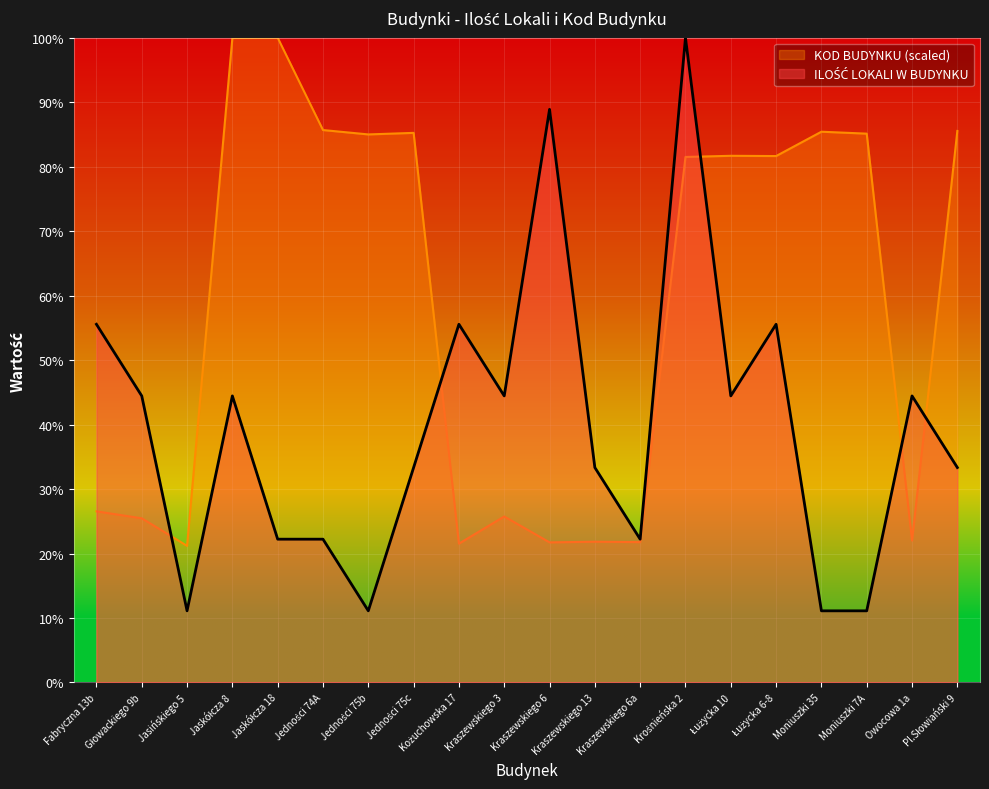

List the series in order of their peak value, lowest first.

ILOŚĆ LOKALI W BUDYNKU, KOD BUDYNKU (scaled)